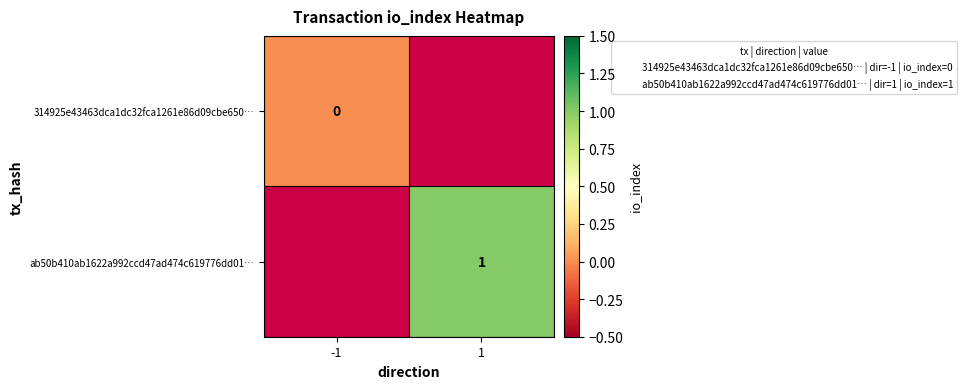

Is the value of ab50b410ab1622a992ccd47ad474c619776dd01… at 1 greater than the value of 314925e43463dca1dc32fca1261e86d09cbe650… at -1?

Yes